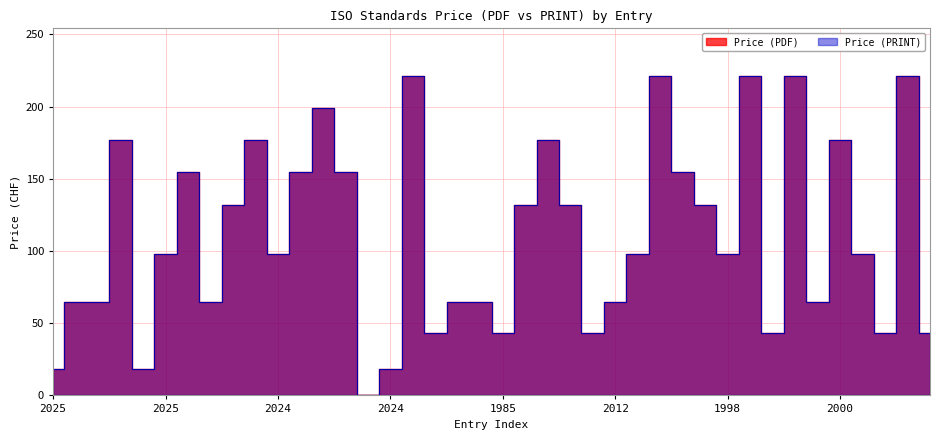

How many data points in Price (PDF) are above 98?

18